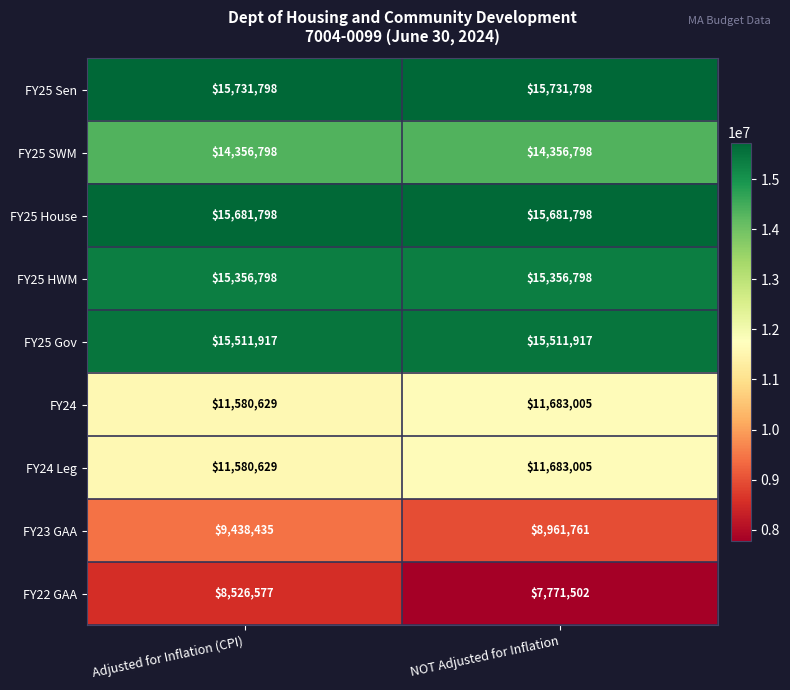

What is the sum of the FY25 Gov values at Adjusted for Inflation (CPI) and NOT Adjusted for Inflation?

31023834